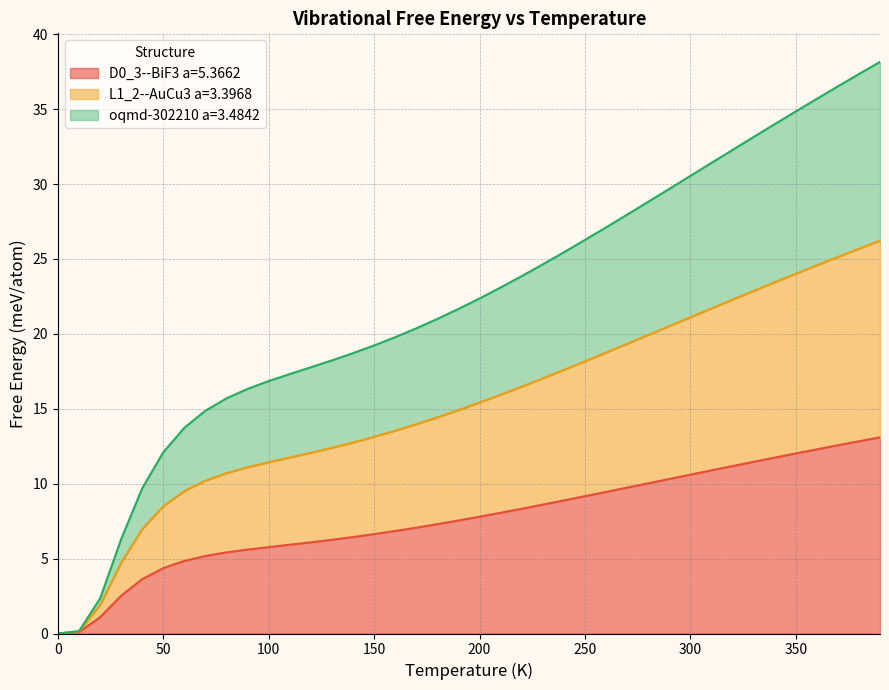

Is the value of L1_2--AuCu3 a=3.3968 at 320.0 greater than the value of D0_3--BiF3 a=5.3662 at 230.0?

Yes